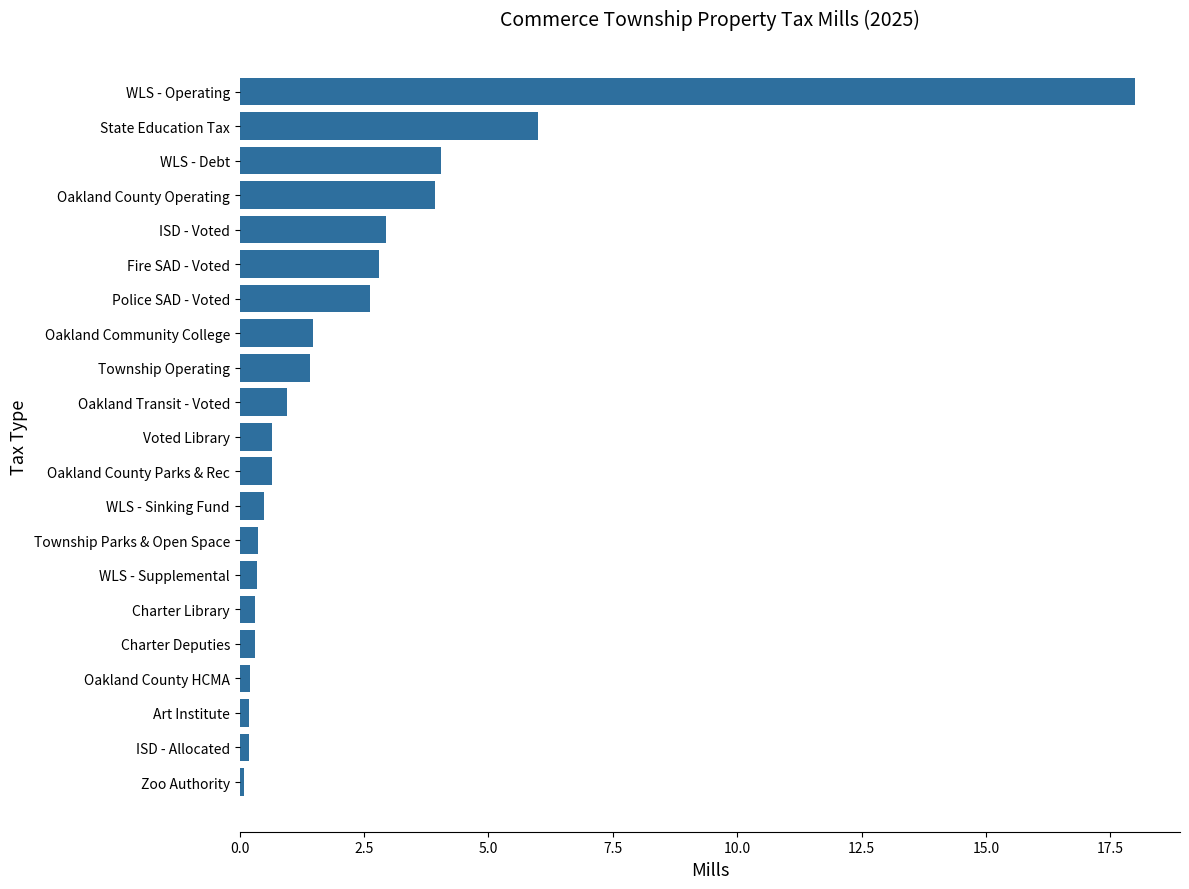

What is the difference between the values at WLS - Debt and ISD - Voted?

1.1